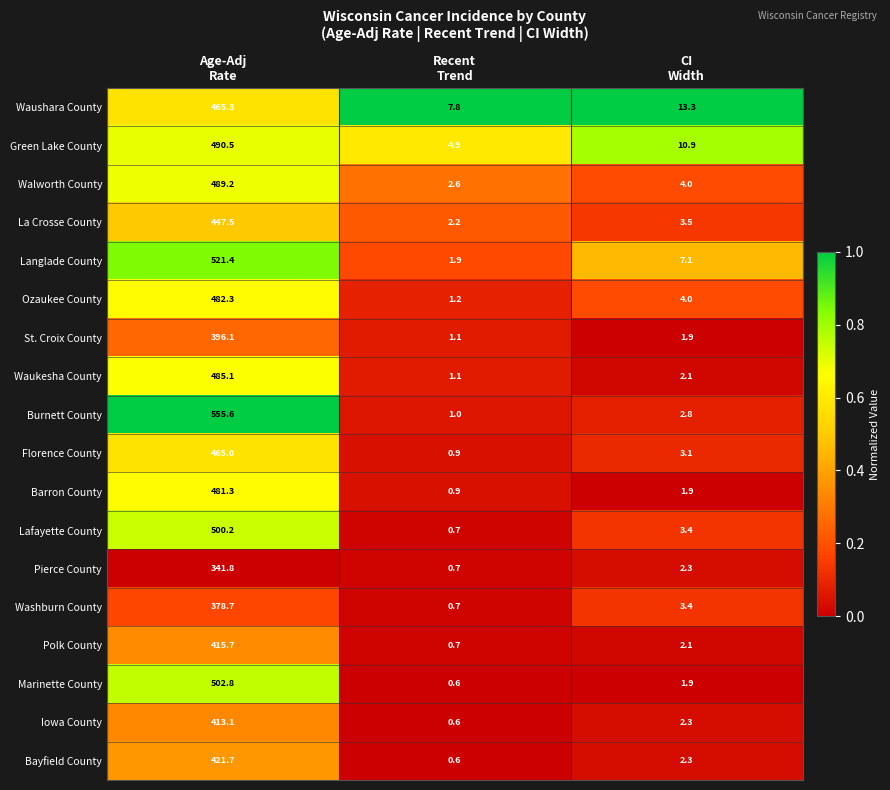

At how many categories does at least one series exceed 0?

3